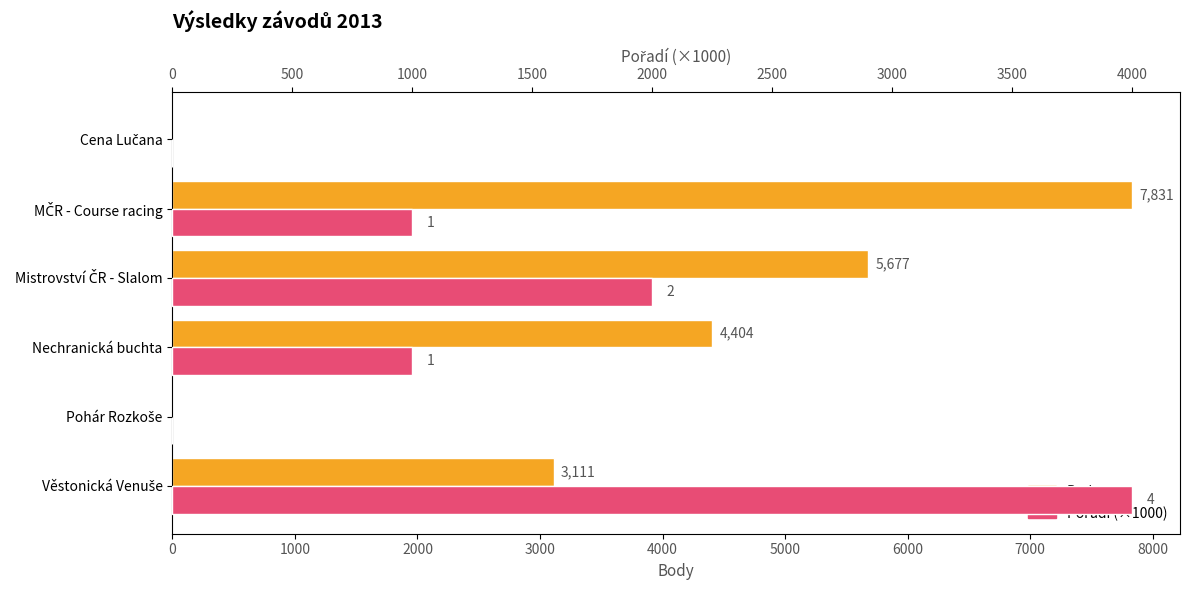

Are the bars grouped side by side (vs. stacked)?

Yes